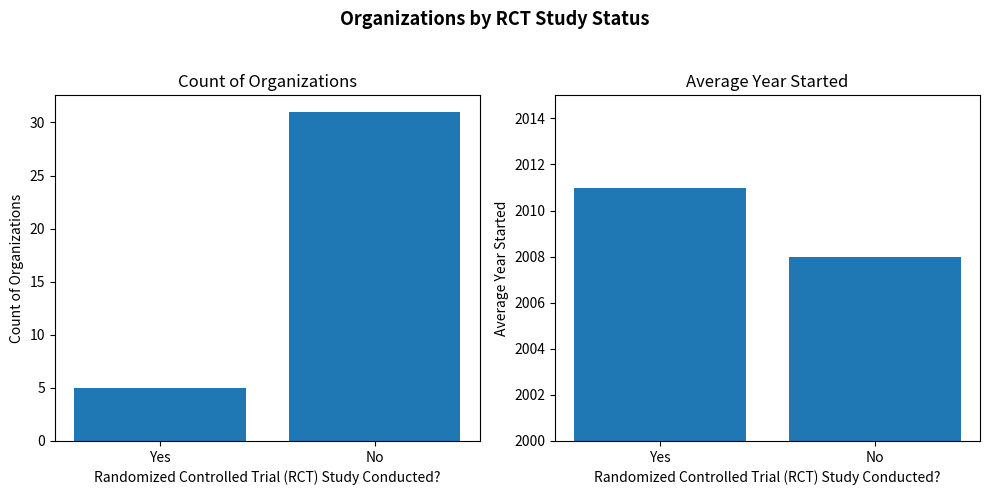

Are the bars grouped side by side (vs. stacked)?

Yes